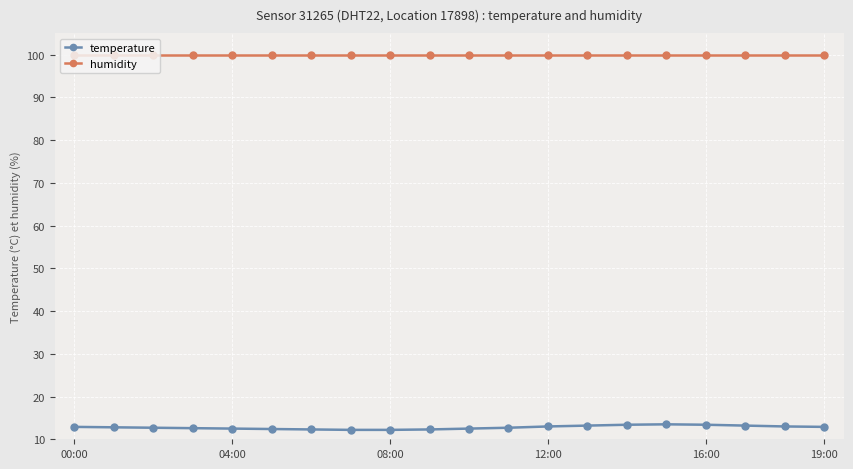

True or false: temperature and humidity intersect in this chart.

False